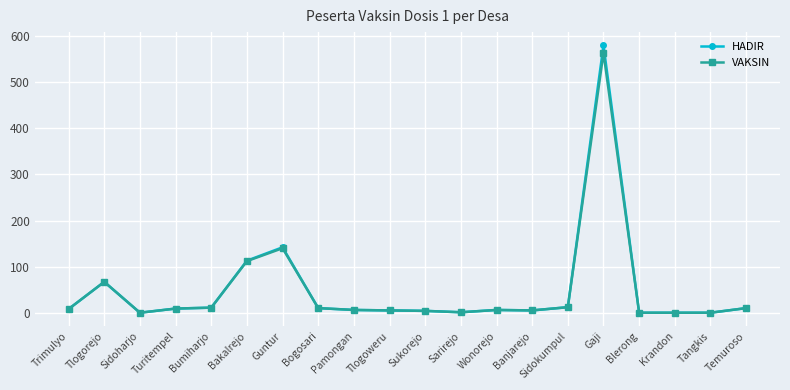

Is it true that HADIR equals 214 at Sidoharjo?

False